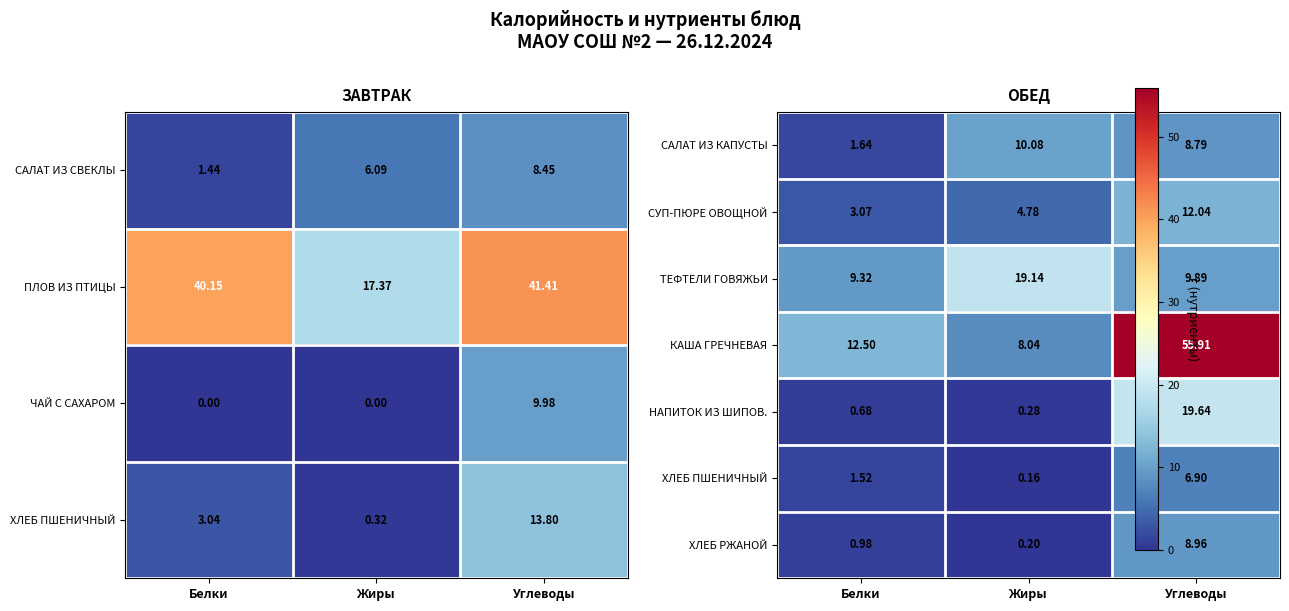

What is the total value across all series at Белки?

29.7